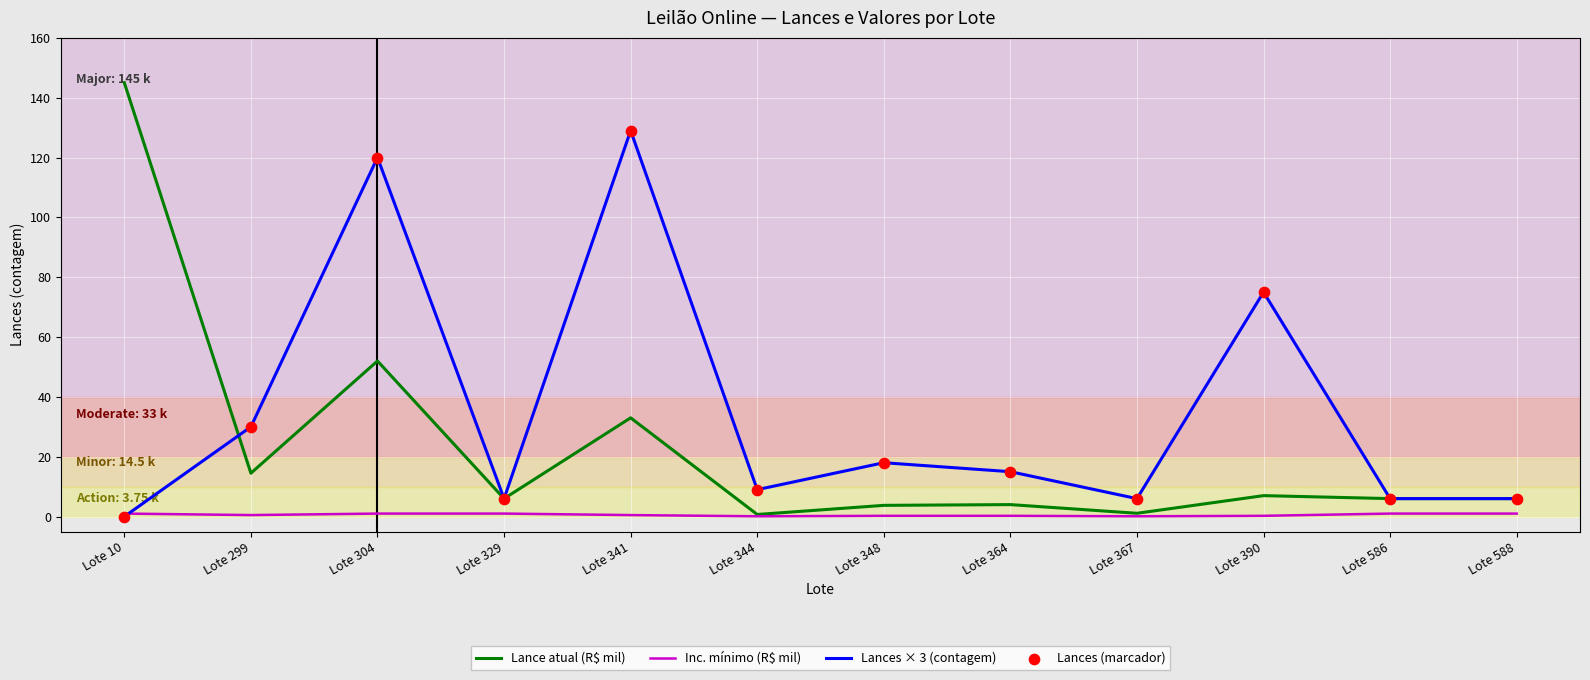

Which series has the largest range (max minus min)?

Lance atual (R$ mil)